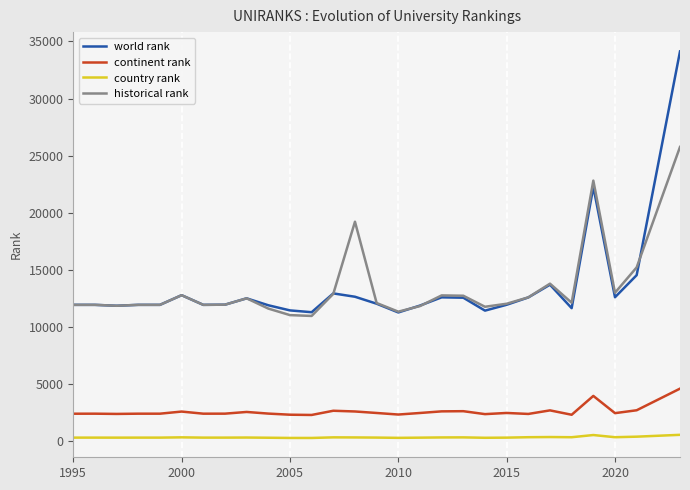

What is the maximum value shown in the chart?

34129.0